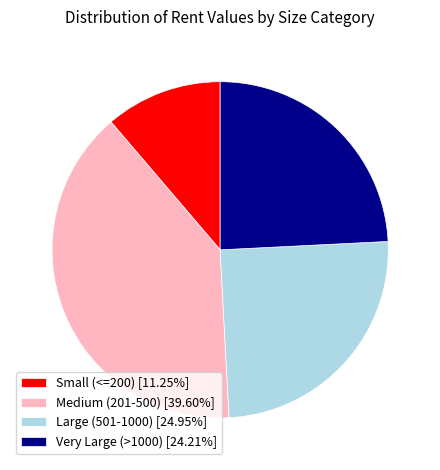

Does Large (501-1000) [24.95%] represent more than half of the total?

No